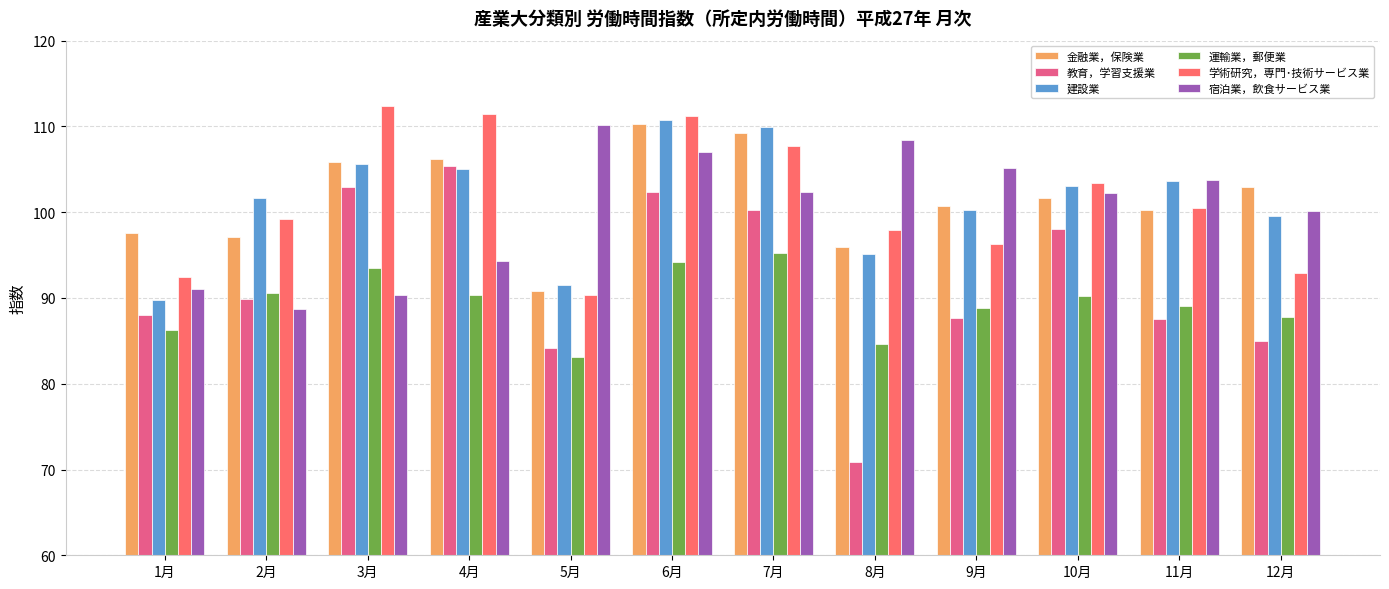

How many bars are there in total?

72